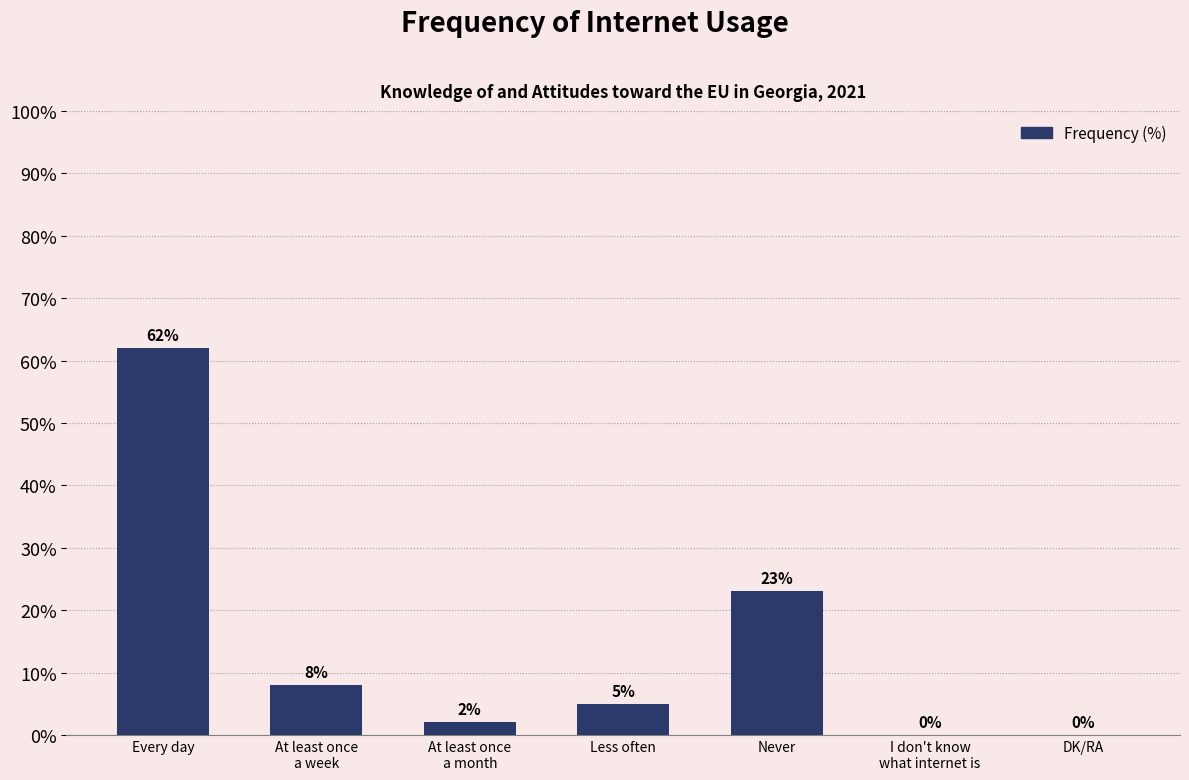

Is it true that the value at Every day is 62?

True